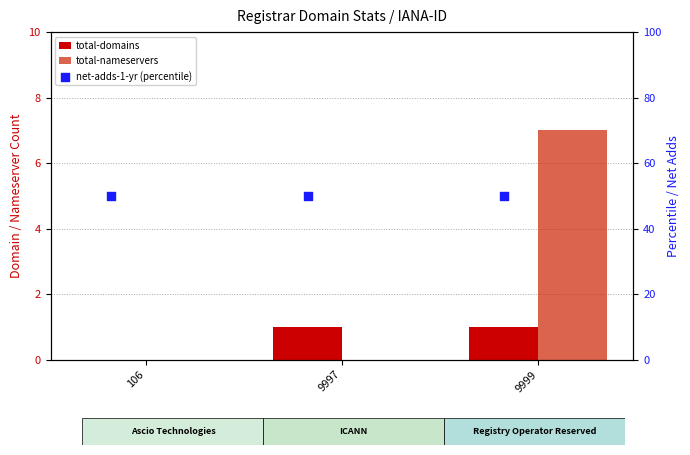

Is the value of total-nameservers at 9999 greater than the value of total-domains at 9997?

Yes